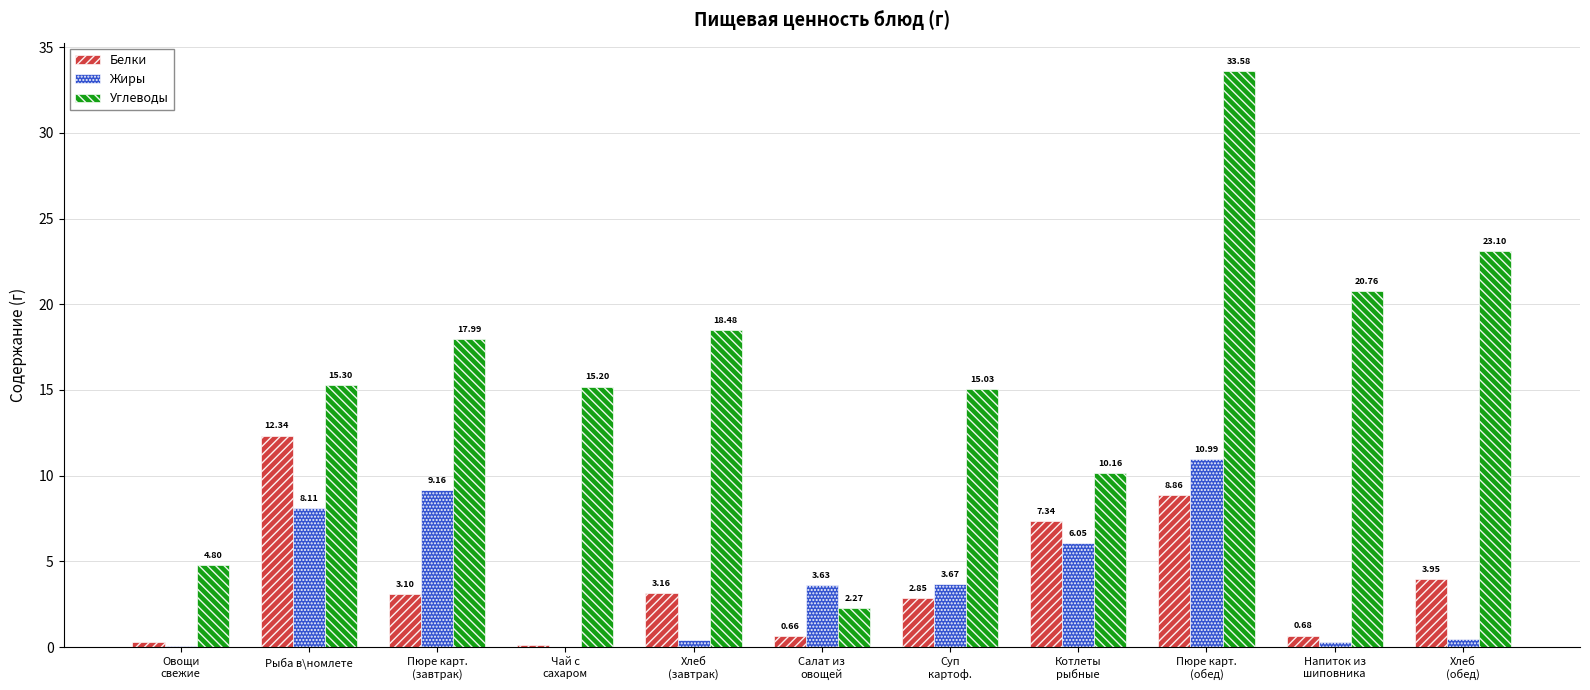

At which label does Белки first exceed 3?

Рыба в\номлете